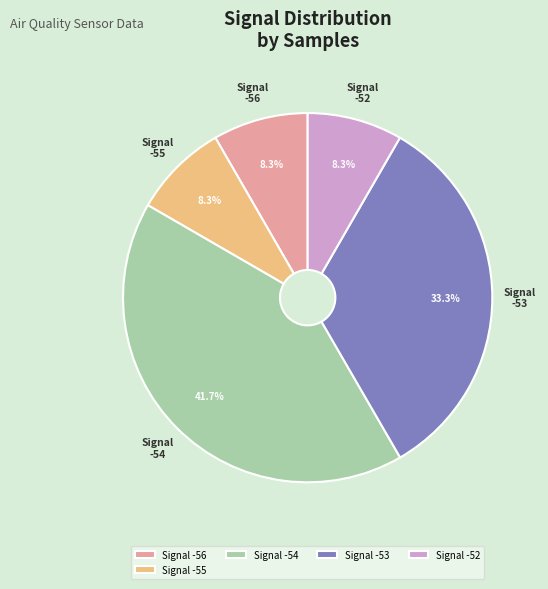

Count the number of slices in the pie.

5